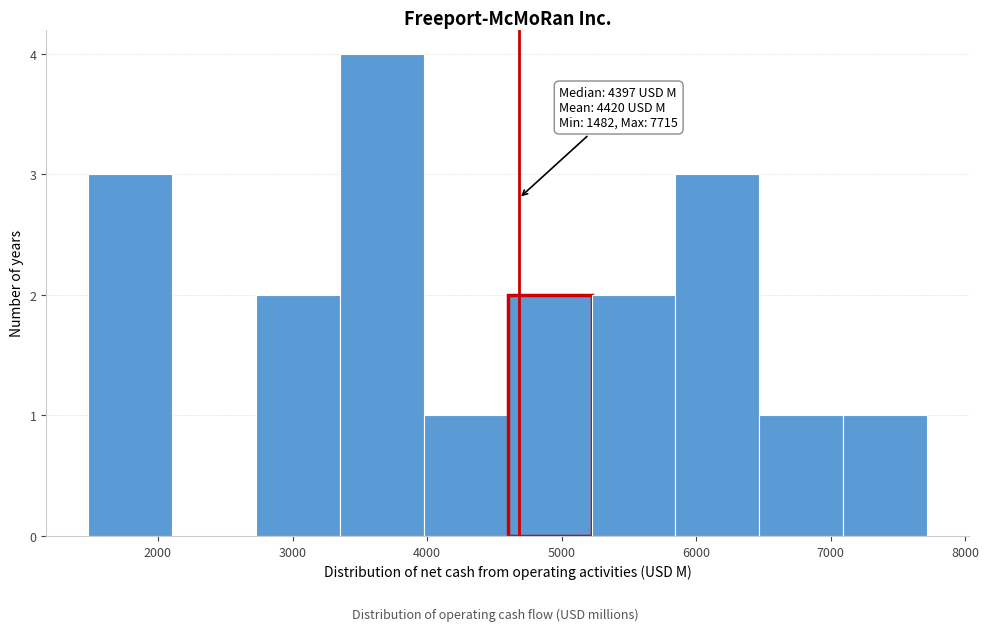

Which range on the x-axis has the tallest bar?

3400 to 4000